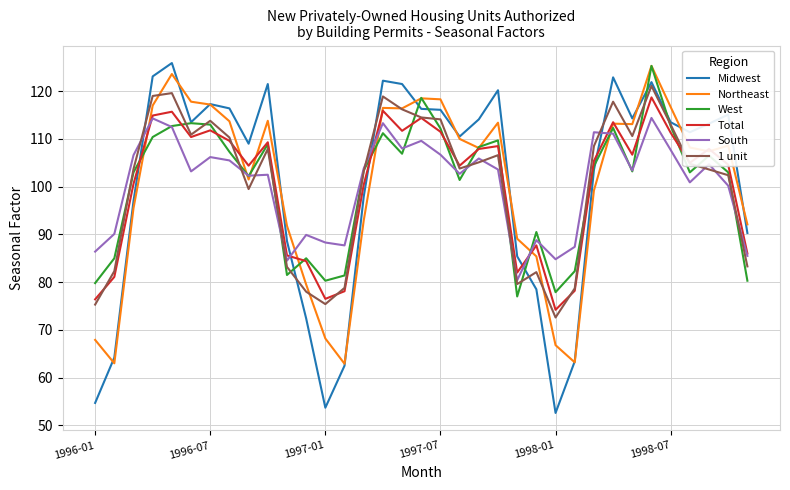

How many values in the Midwest series exceed 113?

18